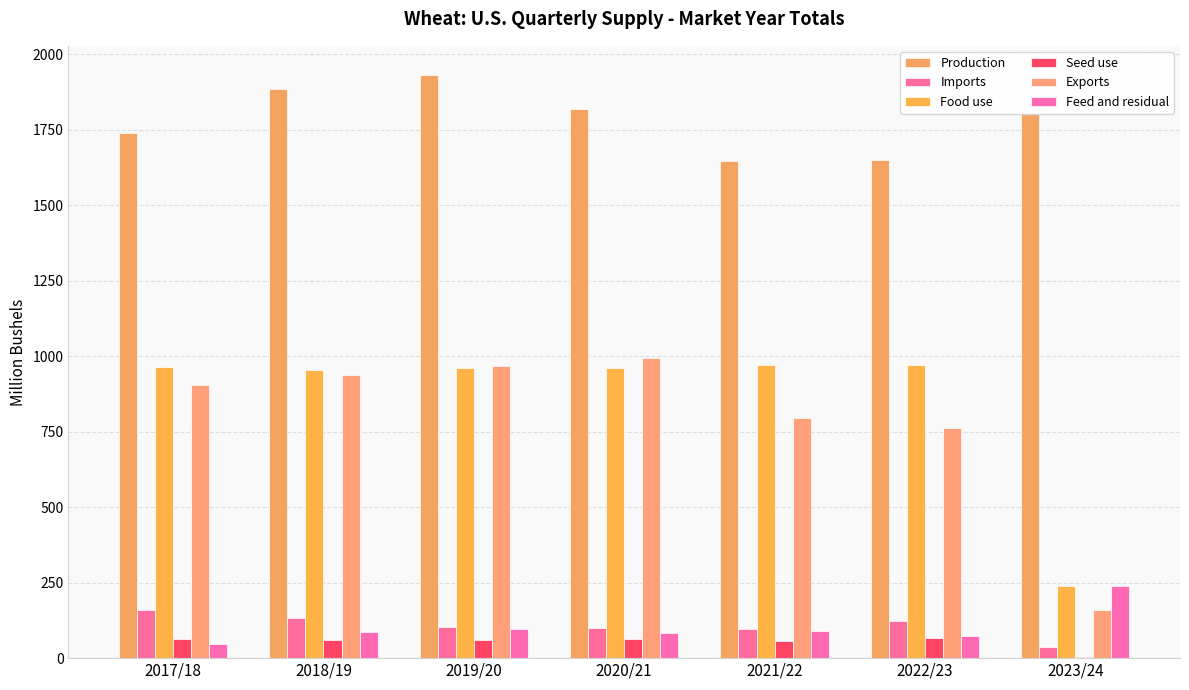

What is the maximum value for Production?

1932.0